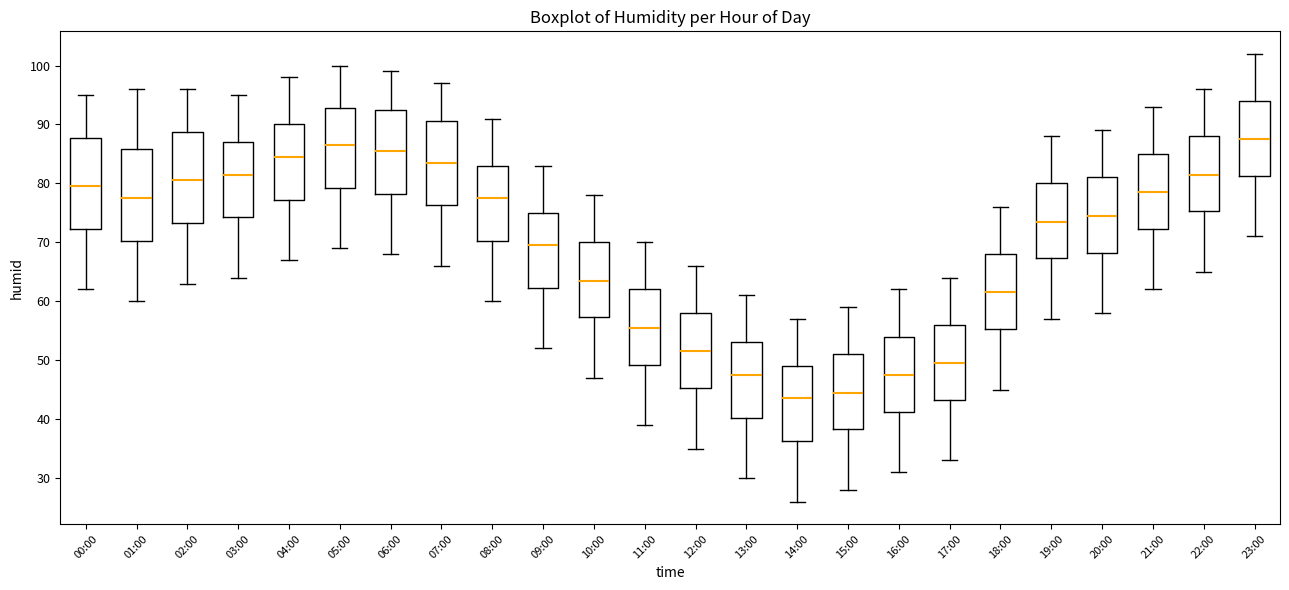

Where is the upper edge of the box for 12:00 on the y-axis? The values are not printed on the chart, so give them approximately, as read against the axis.

58